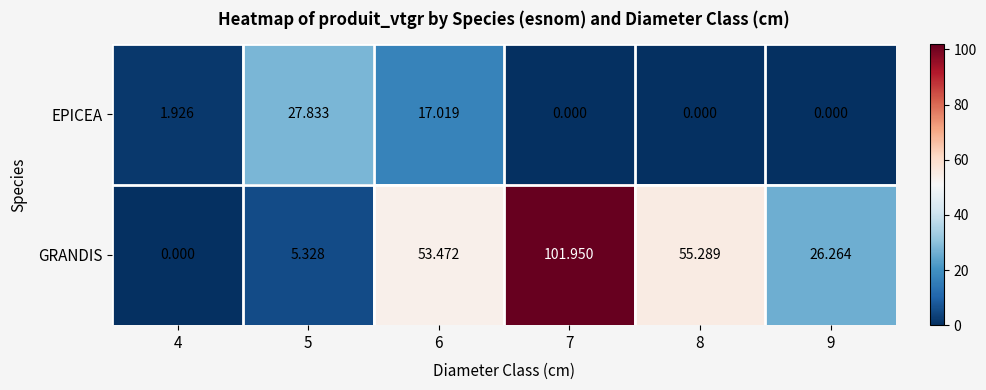

Which series changed the most between 7 and 8?

GRANDIS